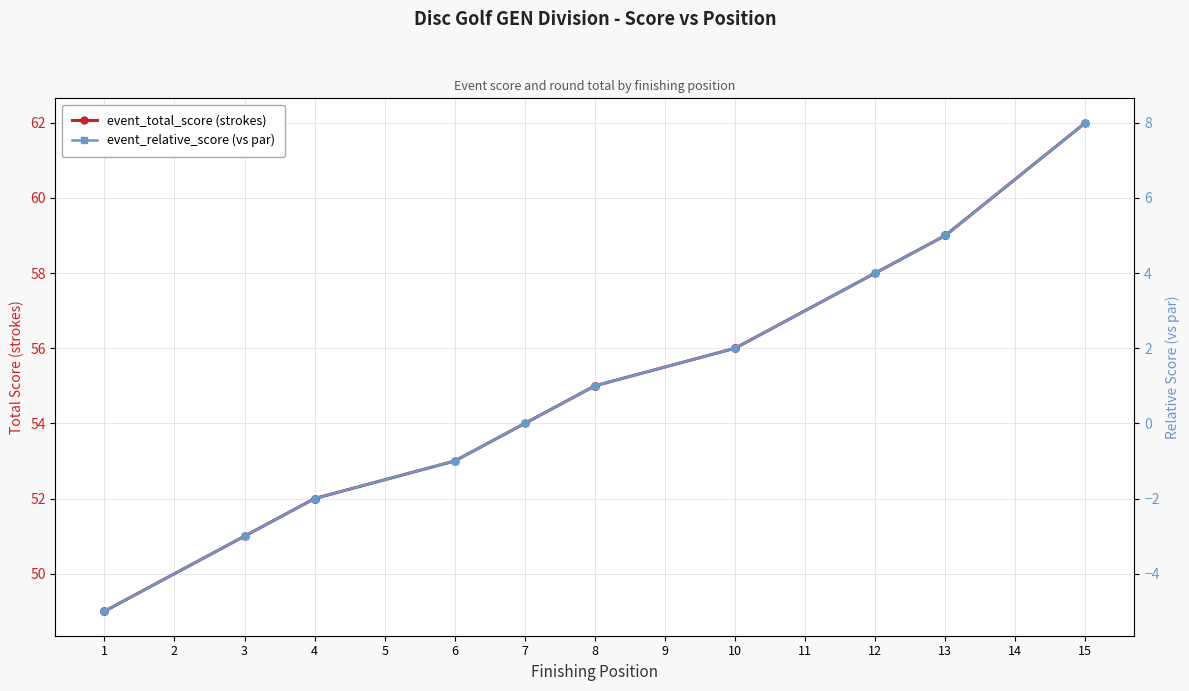

Is it true that event_relative_score equals -5 at 1?

True